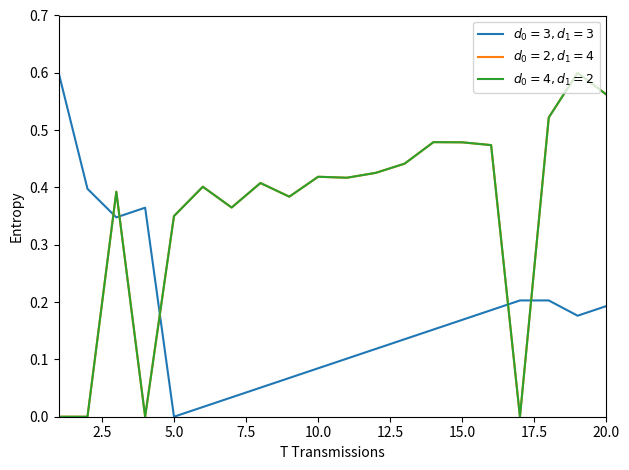

At how many categories does at least one series exceed 0?

20